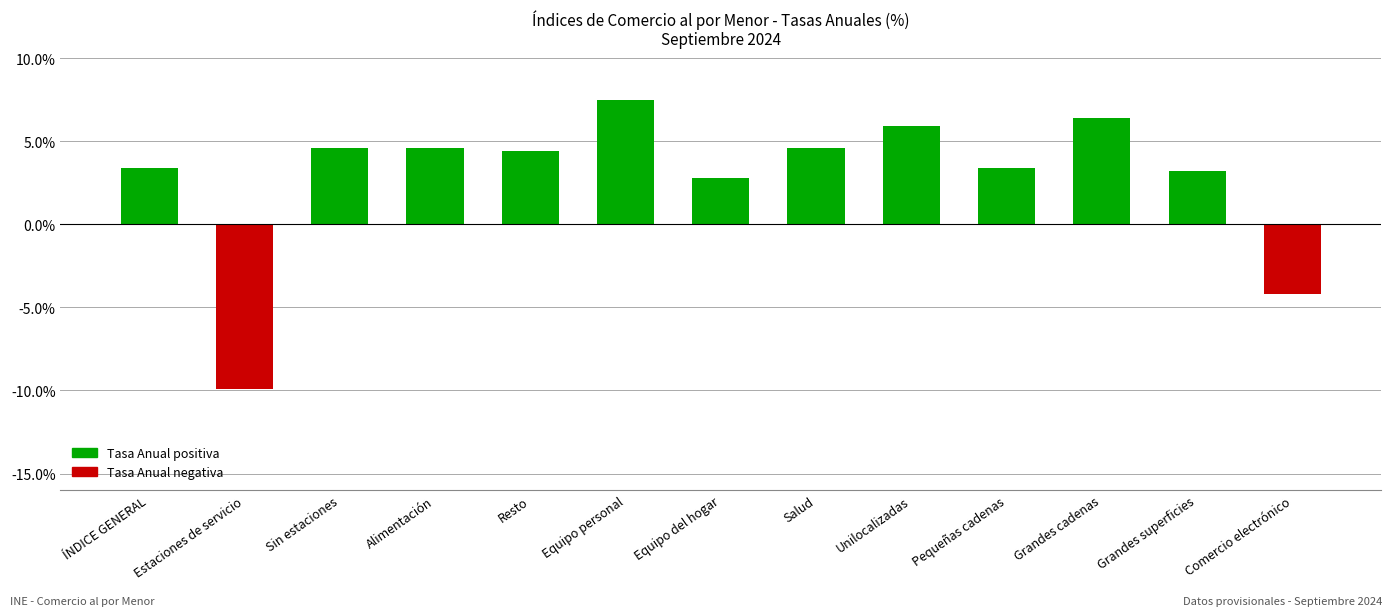

Reading left to right, extract all data points from this chart.

ÍNDICE GENERAL=3.4	Estaciones de servicio=-9.9	Sin estaciones=4.6	Alimentación=4.6	Resto=4.4	Equipo personal=7.5	Equipo del hogar=2.8	Salud=4.6	Unilocalizadas=5.9	Pequeñas cadenas=3.4	Grandes cadenas=6.4	Grandes superficies=3.2	Comercio electrónico=-4.2